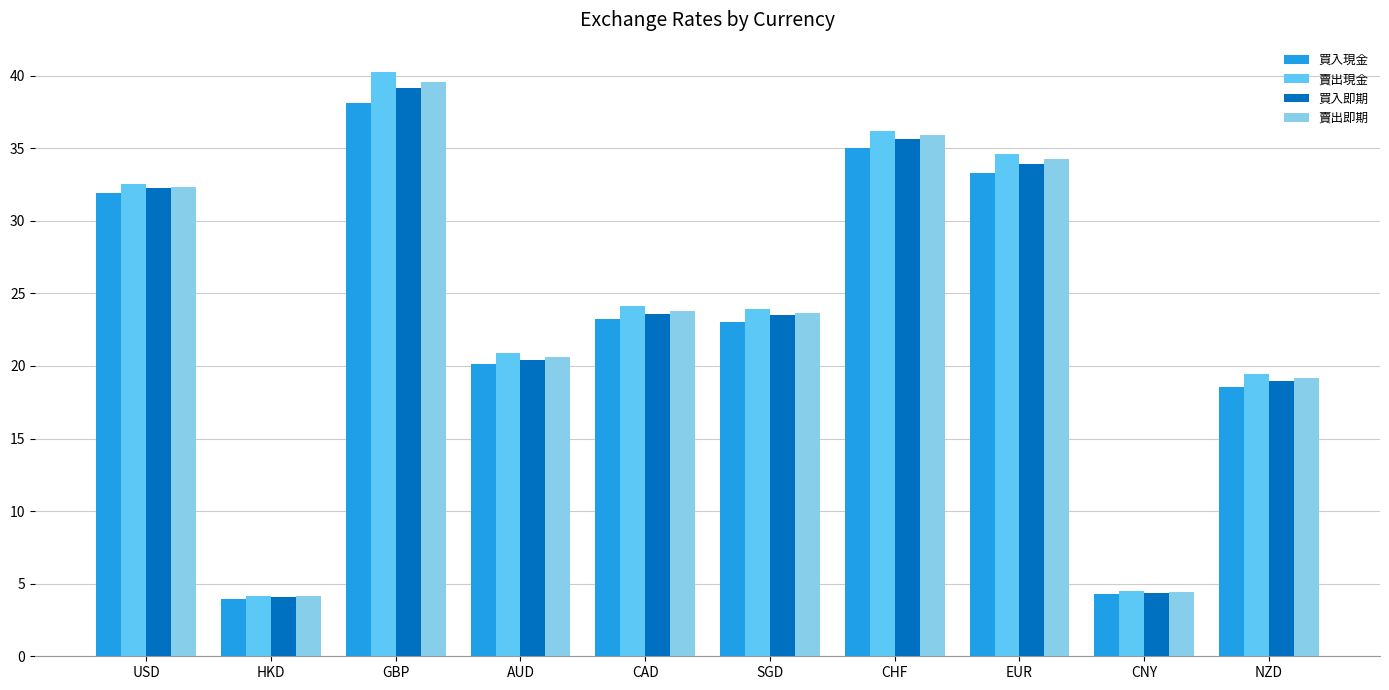

How many data points in 賣出即期 are less than 23?

4